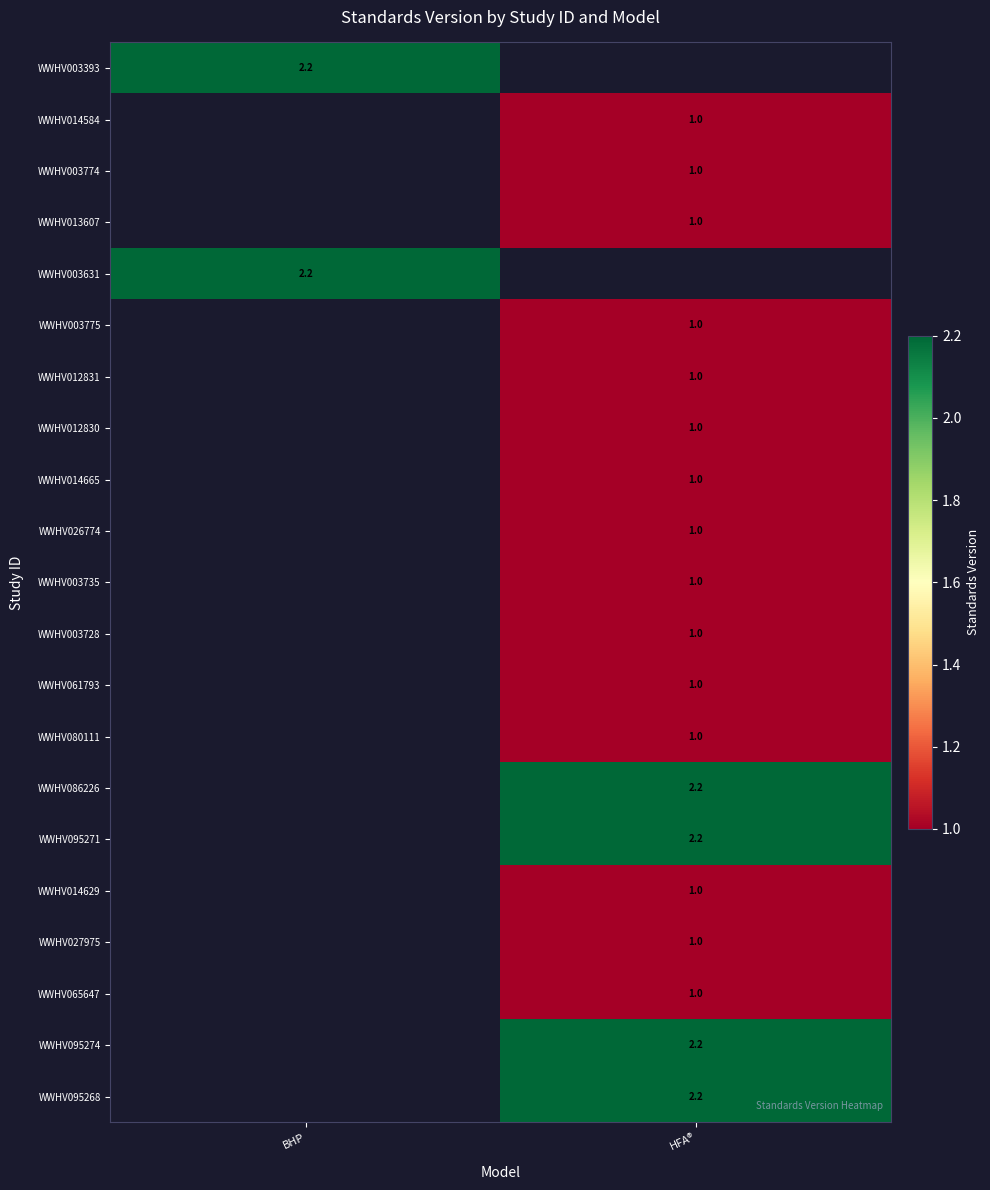

The value of WWHV003631 at BHP is 3.6. True or false?

False